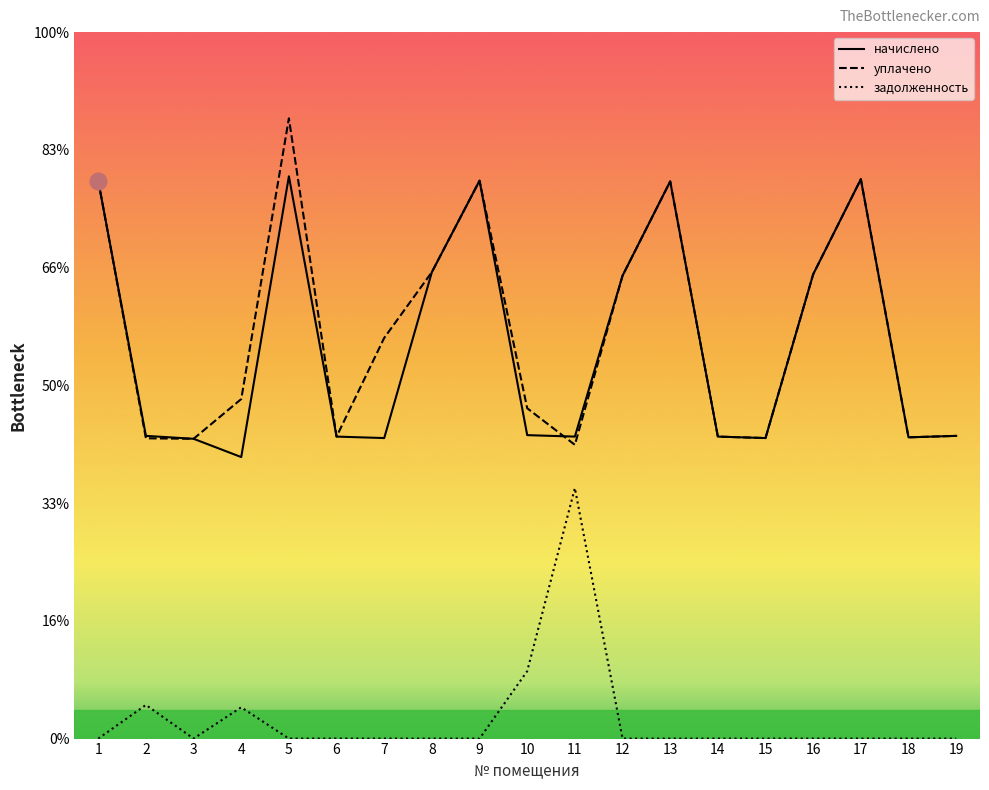

What are all the series names shown in the legend?

начислено, уплачено, задолженность